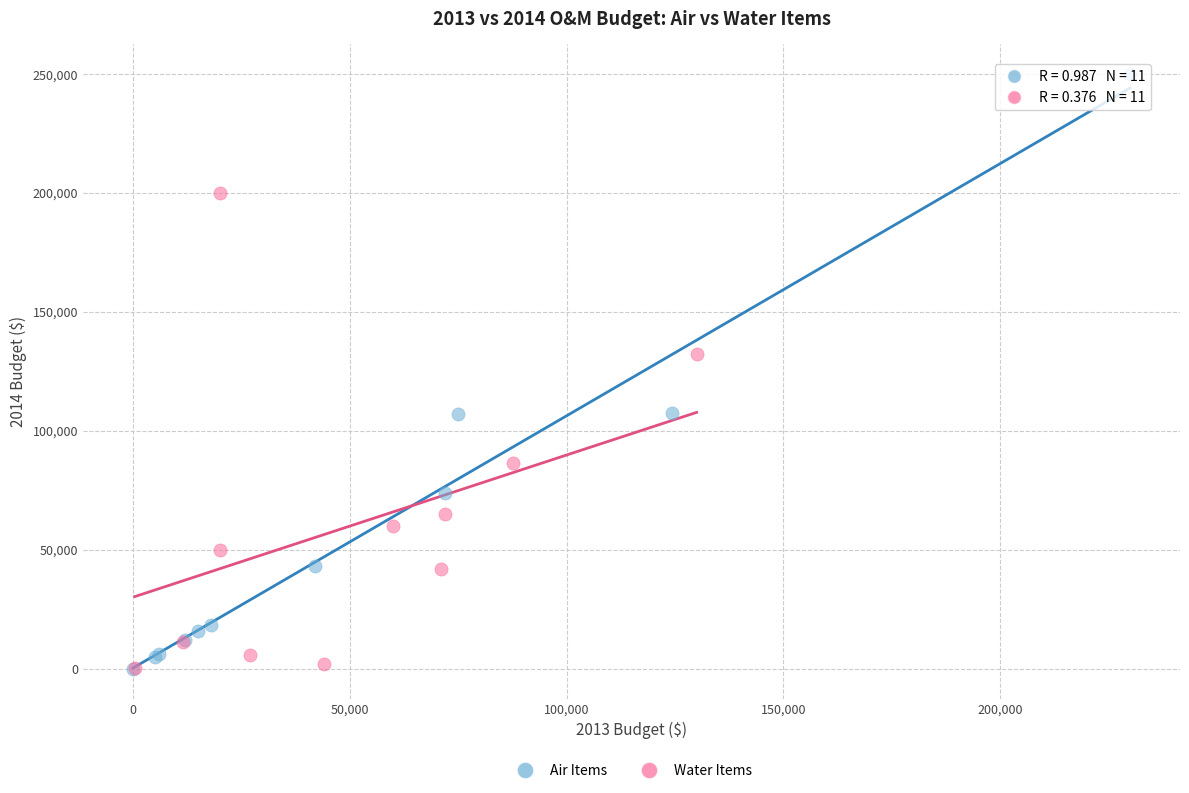

Which series contains the highest Y value?

Air Items